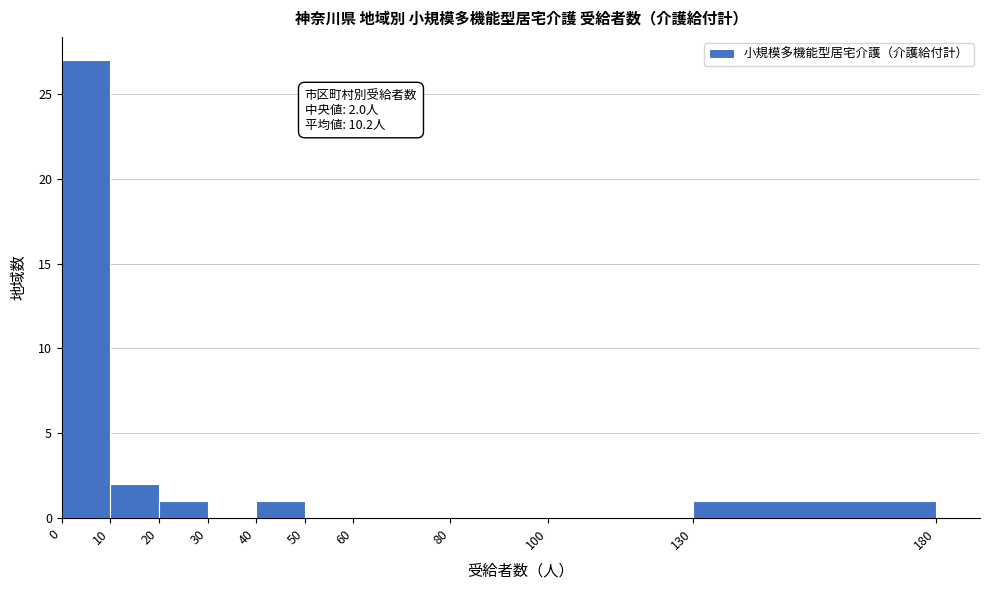

Over which range of the x-axis is the bar tallest?

0 to 10